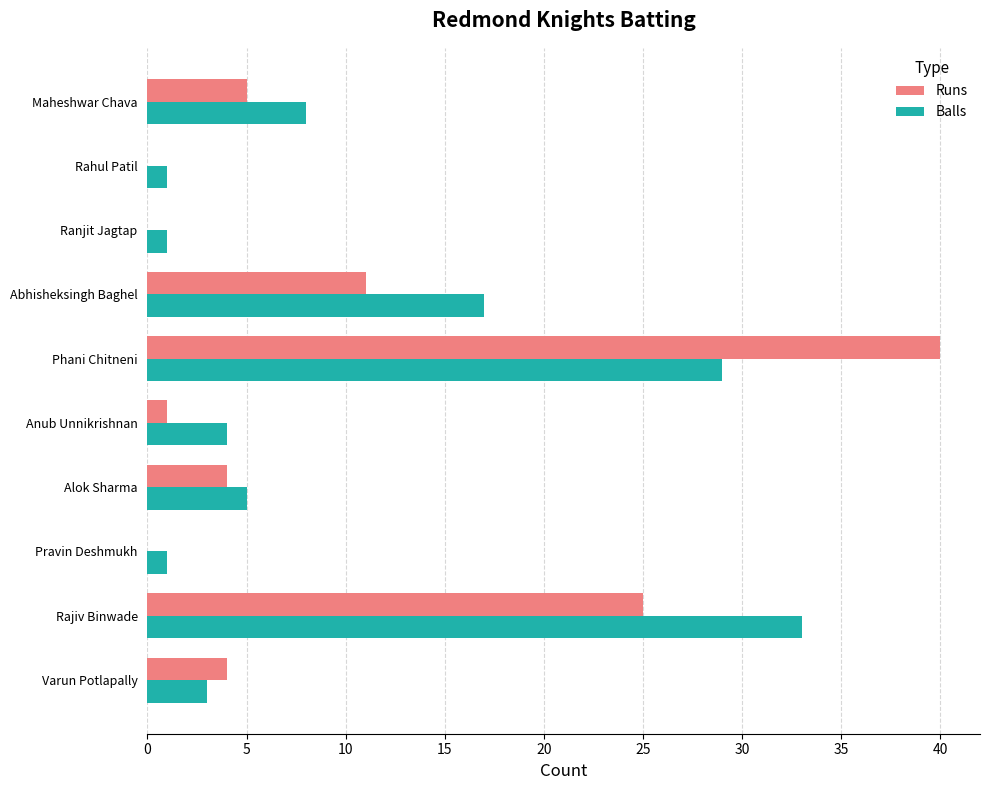

Which series changed the most between Anub Unnikrishnan and Phani Chitneni?

Runs